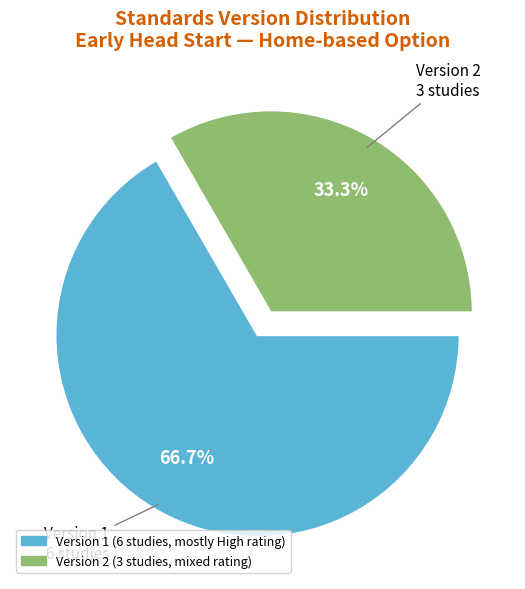

What is the ratio of the value at Version 1 to the value at Version 2?

2.0